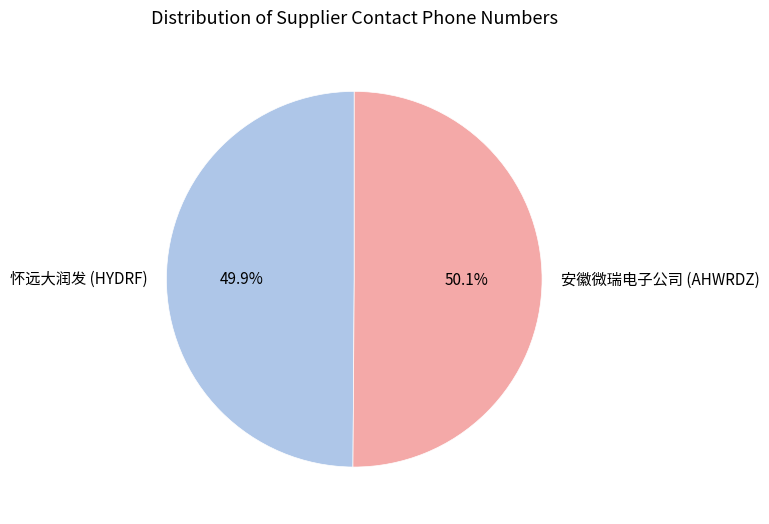

What percentage do 安徽微瑞电子公司 (AHWRDZ) and 怀远大润发 (HYDRF) together represent?

100.0%